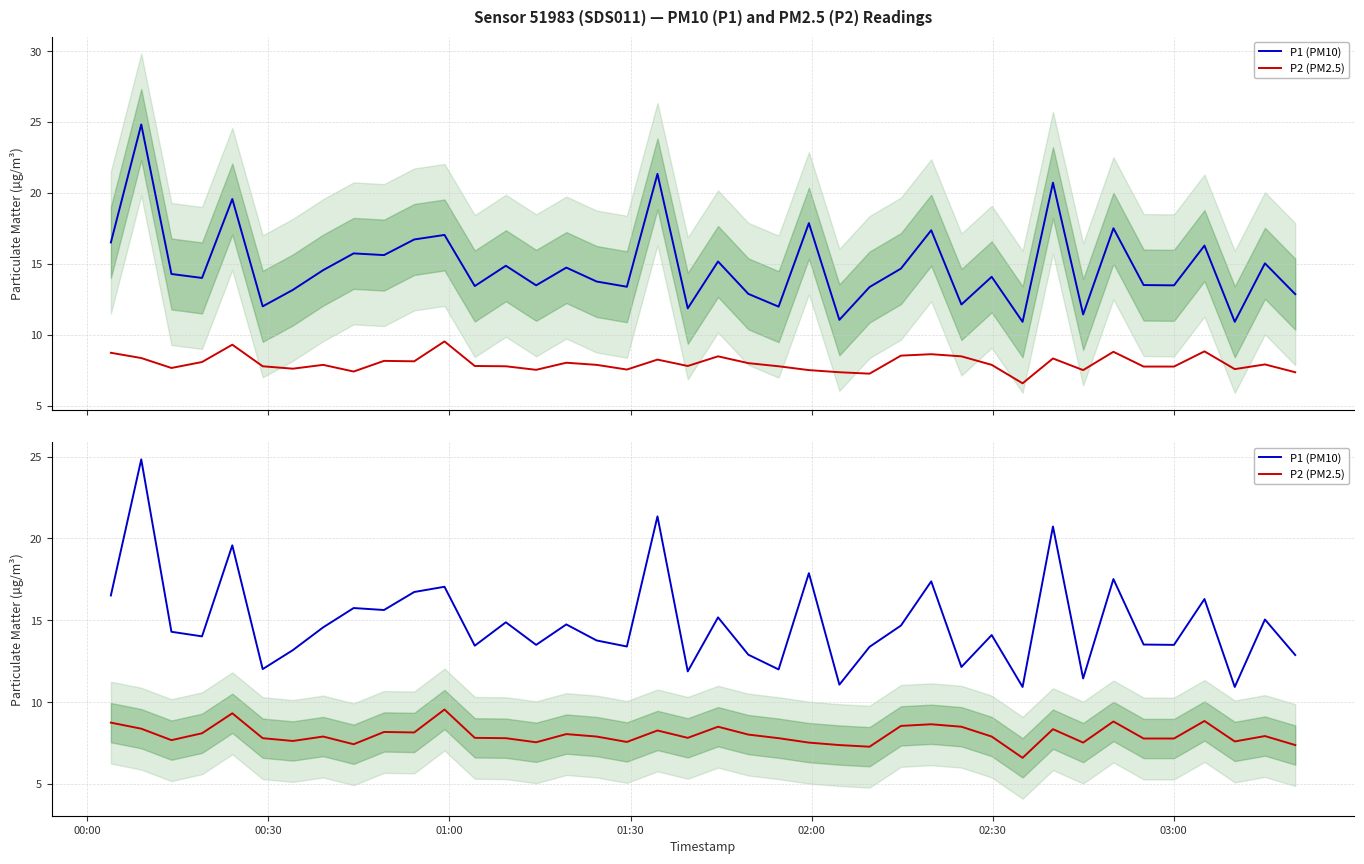

True or false: P1 (PM10) has a value of 7.1 at 37.

False